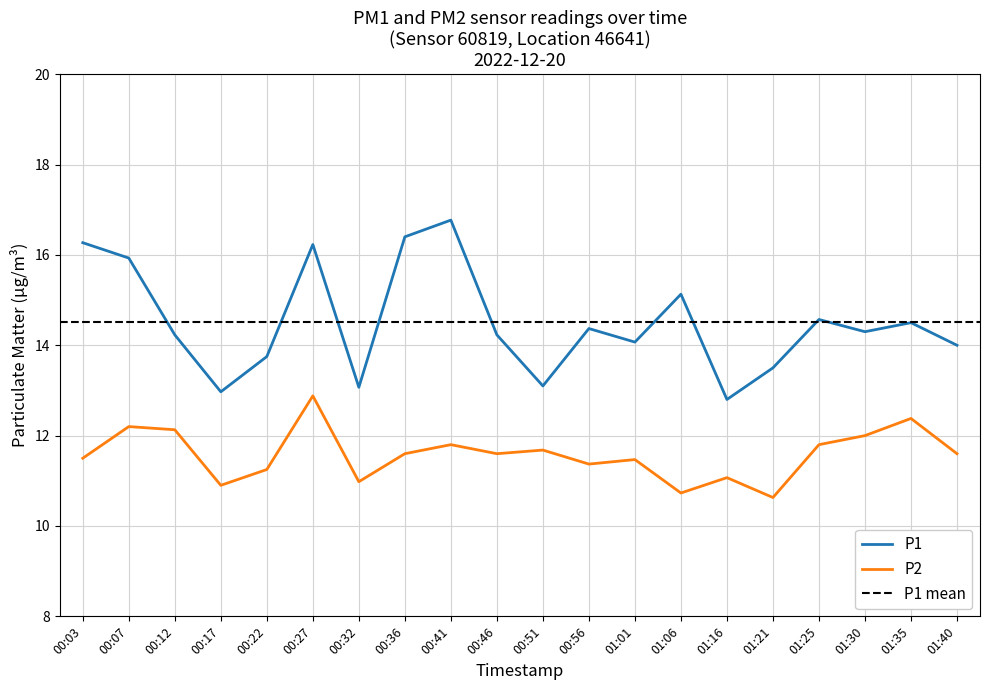

At which label is P2 closest to 11?

00:32